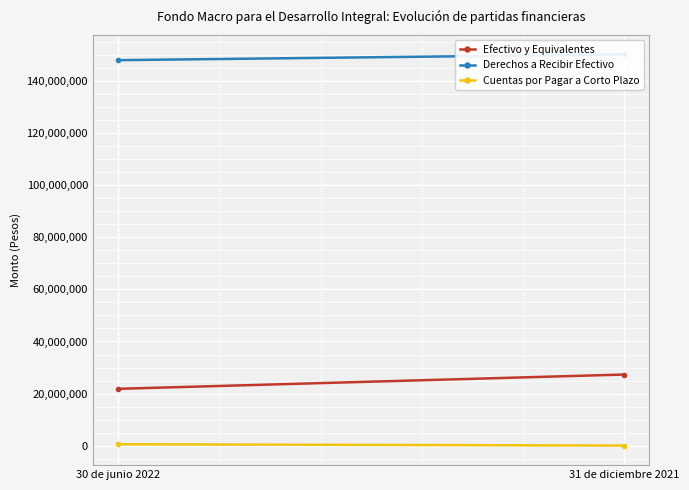

What is the highest value of the Derechos a Recibir Efectivo series?

150246630